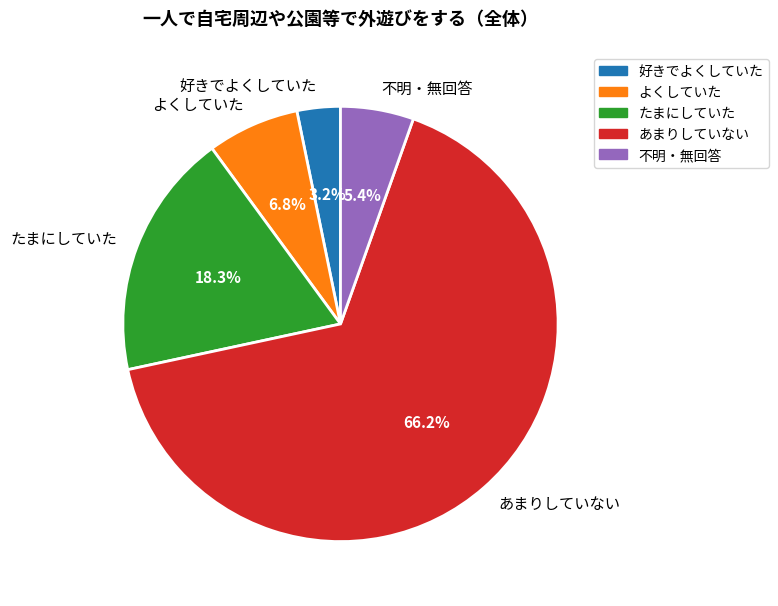

Rank the categories by value from lowest to highest.

好きでよくしていた, 不明・無回答, よくしていた, たまにしていた, あまりしていない